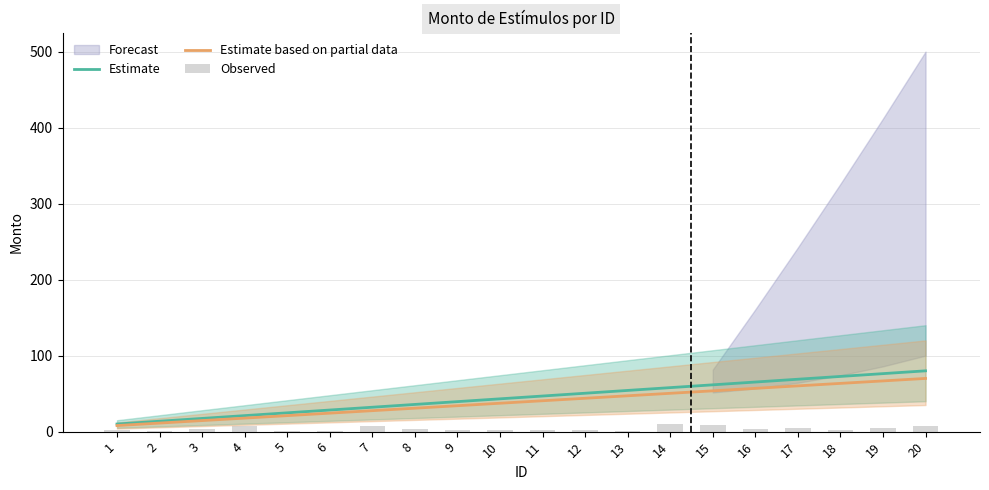

Is the value of Estimate at 4 greater than the value of Estimate based on partial data at 13?

No